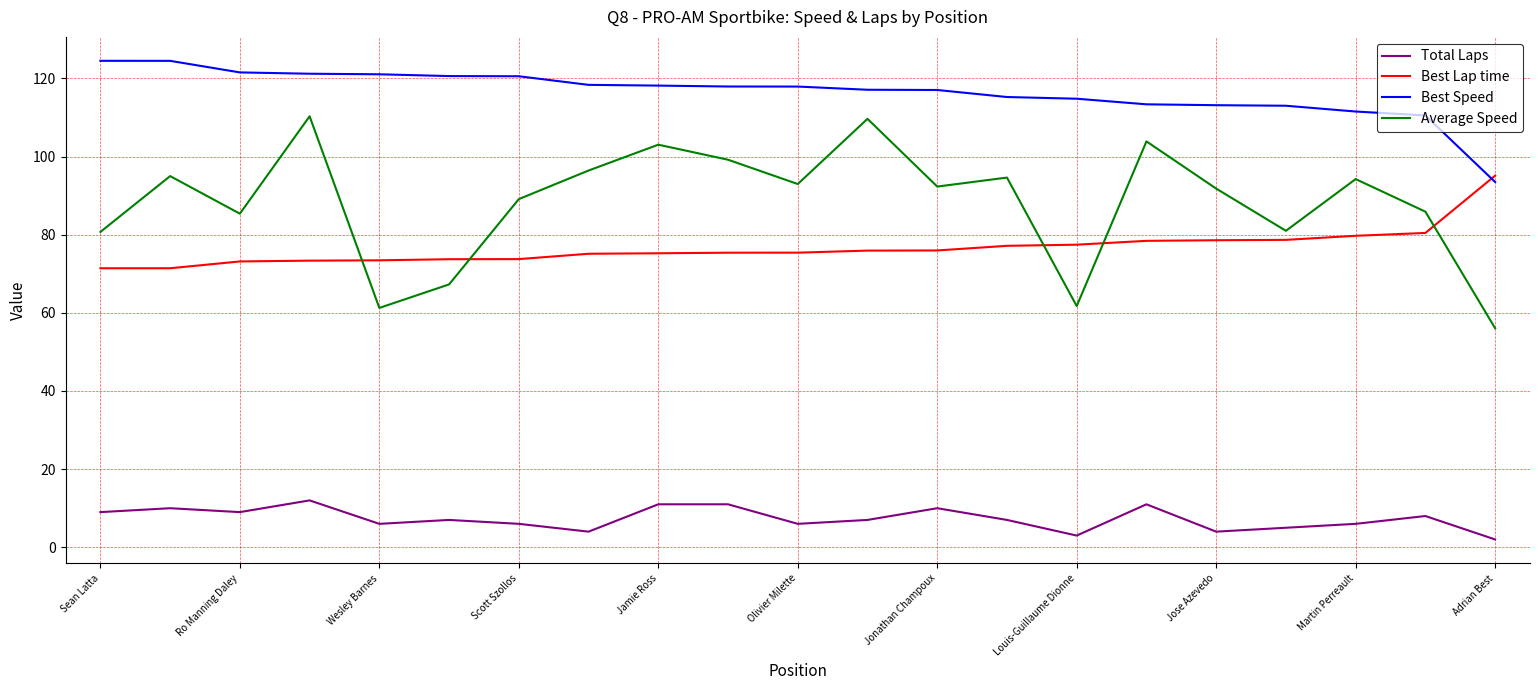

List the series in order of their peak value, lowest first.

Total Laps, Best Lap time, Average Speed, Best Speed